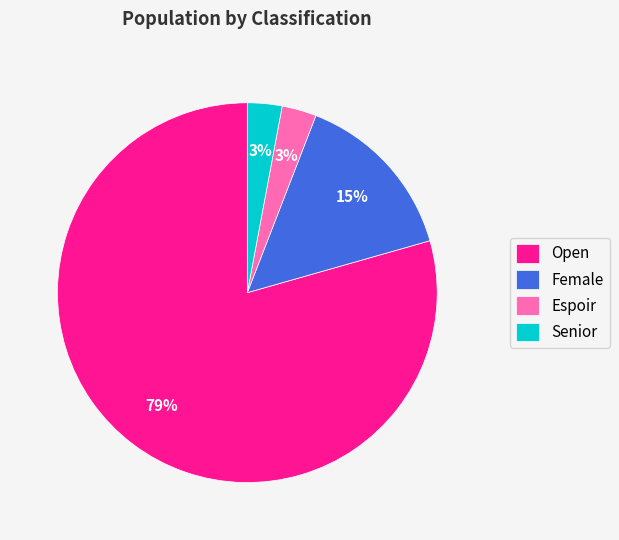

Does any single category account for the majority?

Yes